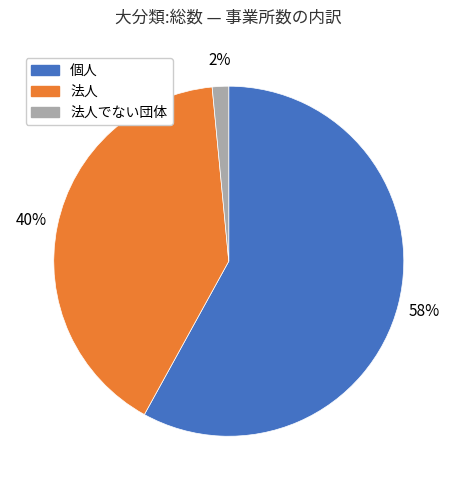

To the nearest percent, what is the average slice percentage?

33%